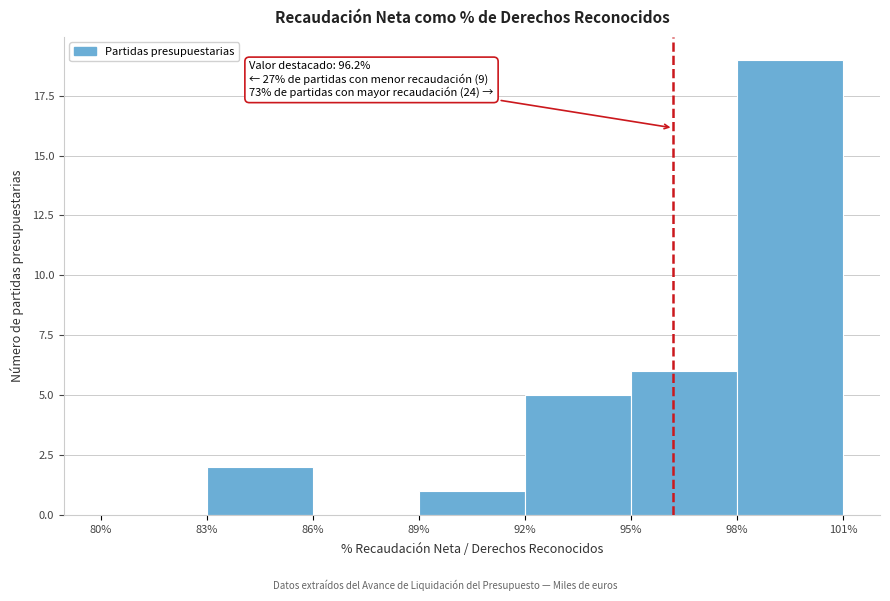

Which range on the x-axis has the tallest bar?

98% to 101%